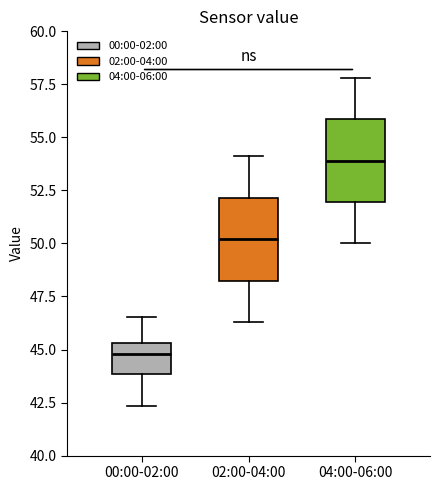

Which box's median line is the lowest?

00:00-02:00